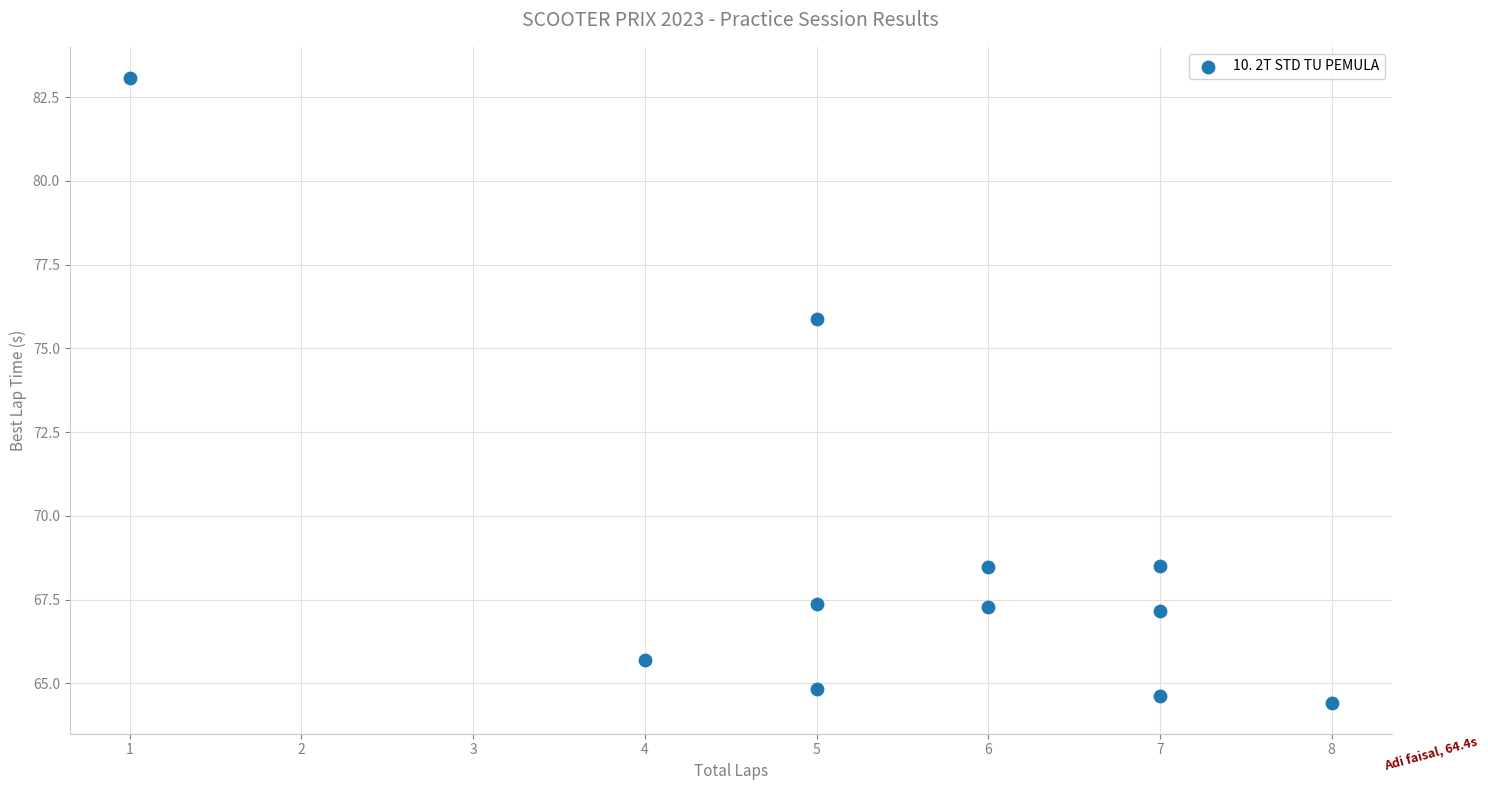

What Y value in the scatter plot is closest to 73?

75.9